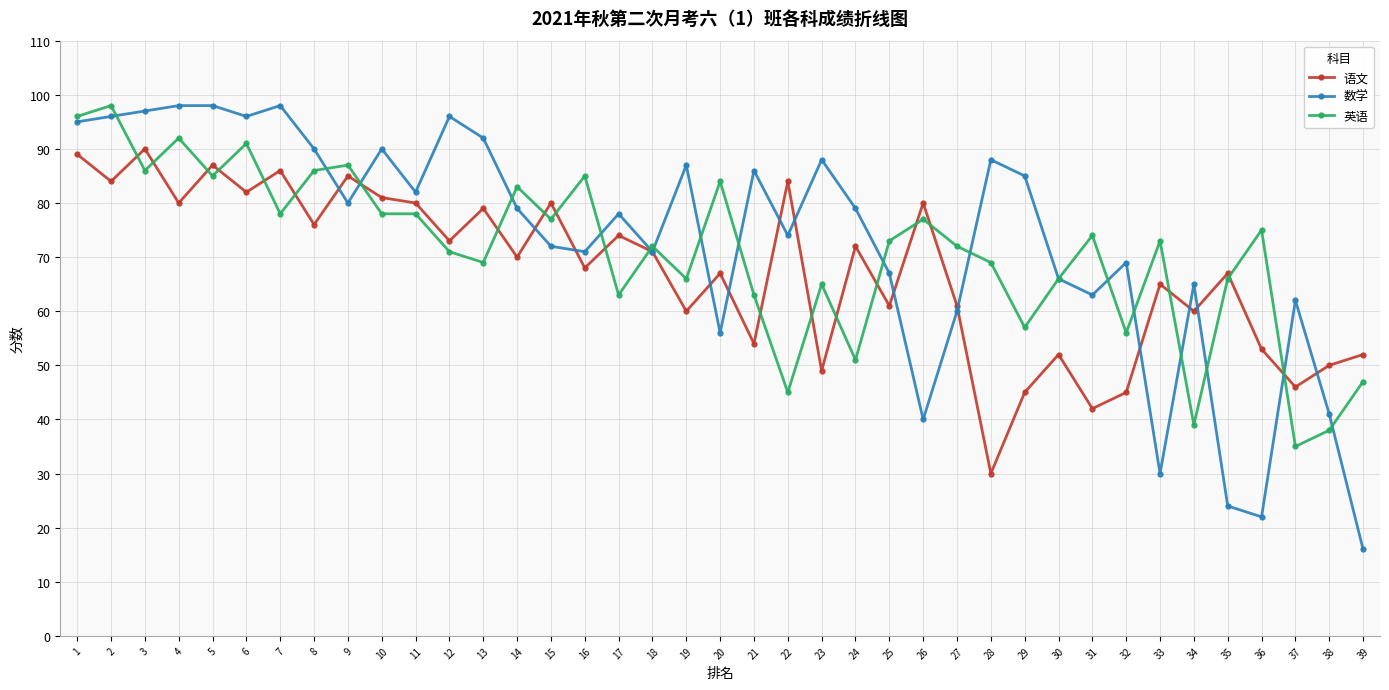

Which series changed the most between 22 and 35?

数学